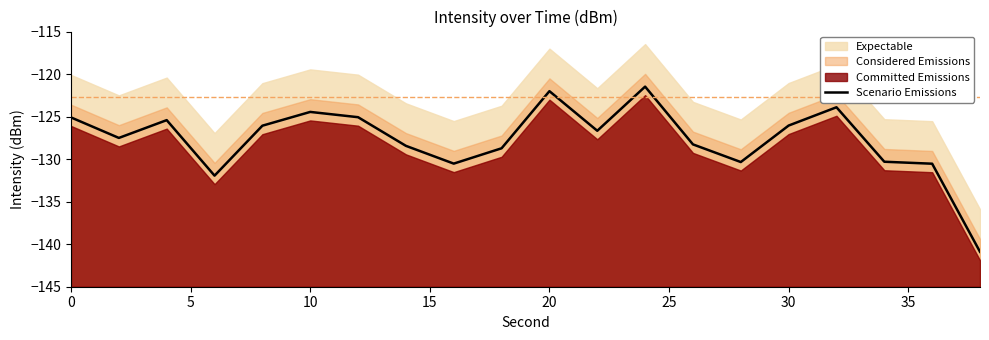

What is the minimum value for Scenario Emissions?

-140.9